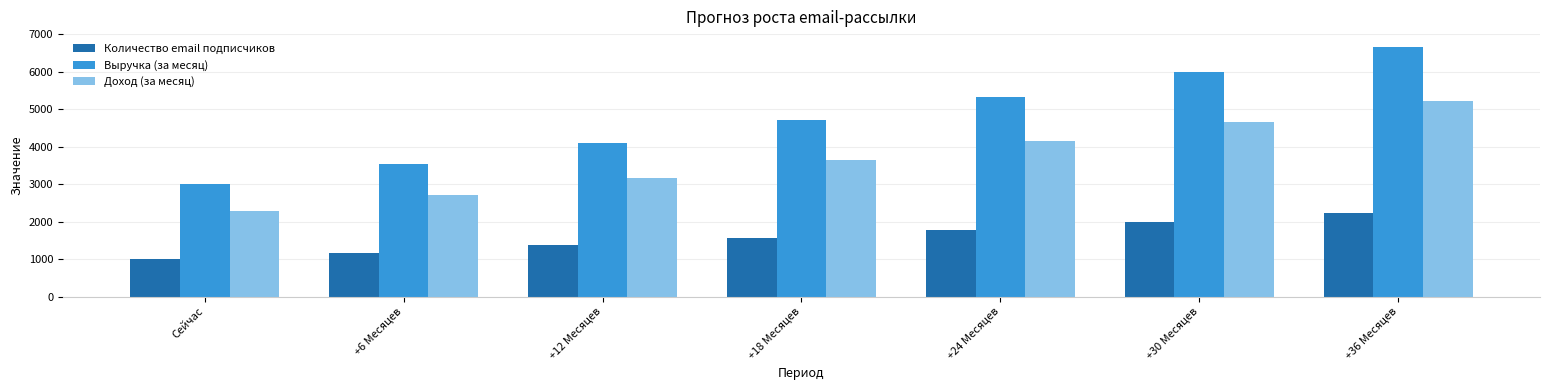

What is the label of the 1st bar from the right?

+36 Месяцев